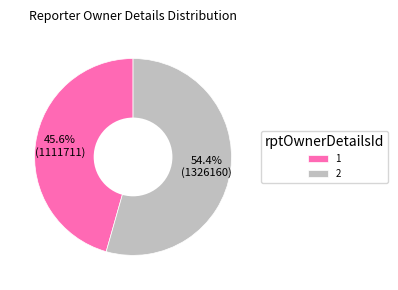

The 2 slice represents 54% of the pie. True or false?

True